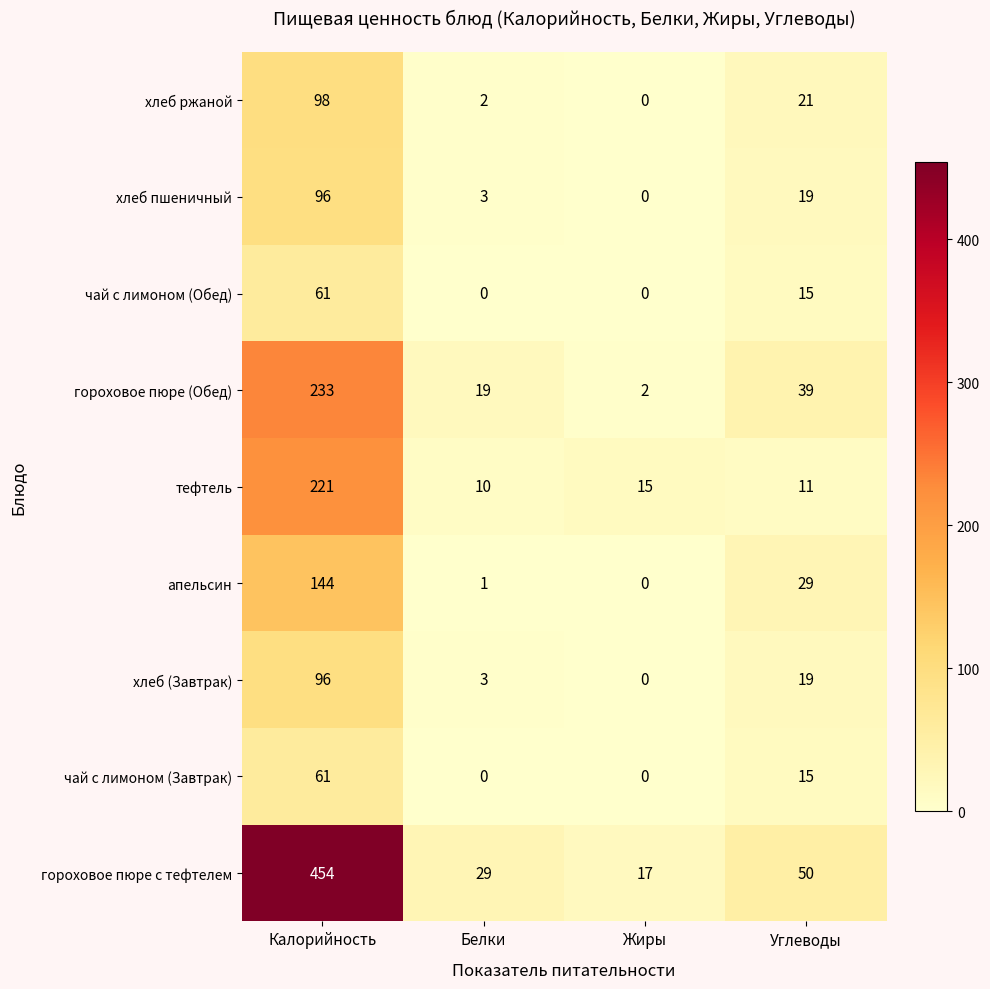

Between Белки and Жиры, which series saw the biggest shift?

гороховое пюре (Обед)